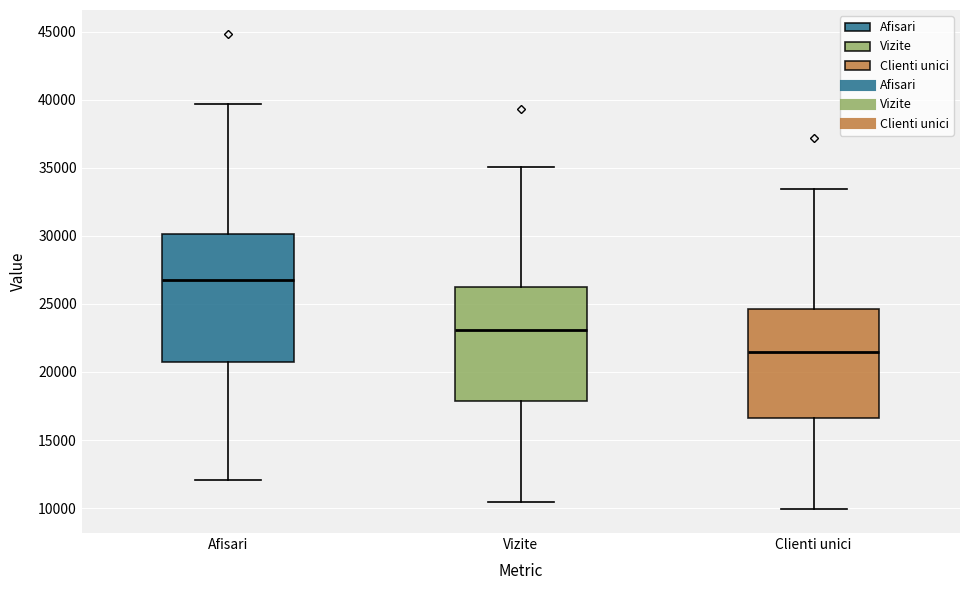

Reading left to right, transcribe this box plot: for each box, give where its median line is, the range the box spans, and where its two whiskers end, as read against the y-axis. The values are not printed on the chart, so give them approximately, as read against the axis.

Afisari: median 27000, box 20500 to 30000, whiskers 12000 to 39500
Vizite: median 23000, box 18000 to 26000, whiskers 10500 to 35000
Clienti unici: median 21500, box 16500 to 24500, whiskers 10000 to 33500